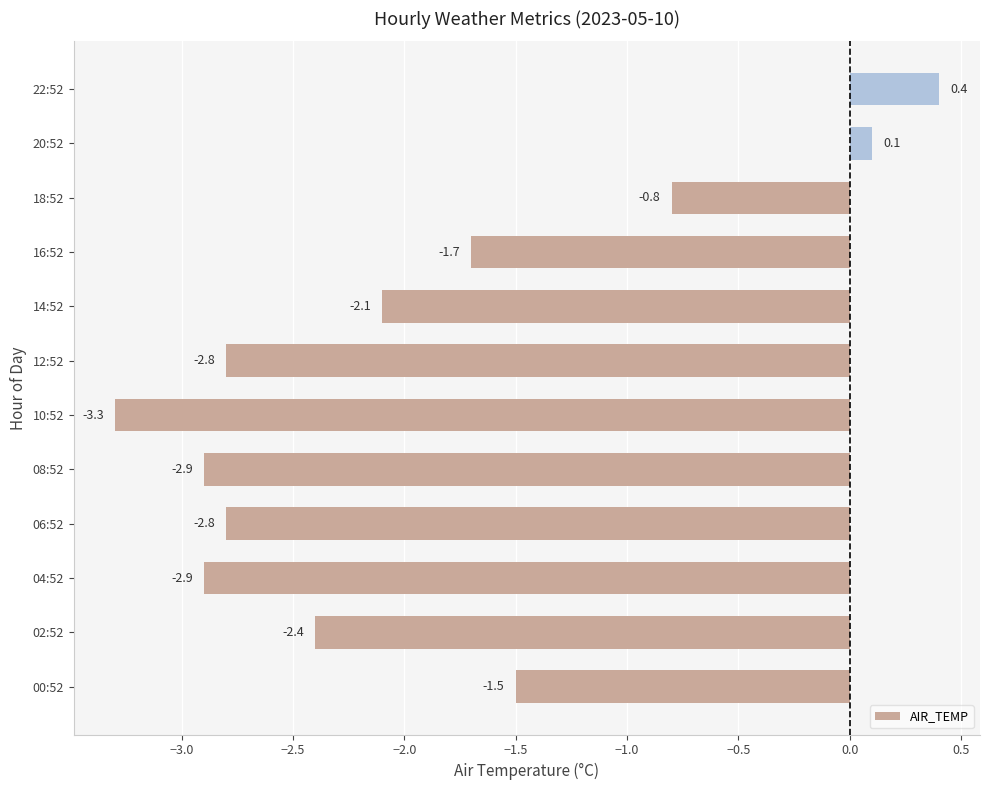

Read the value at 00:52.

-1.5